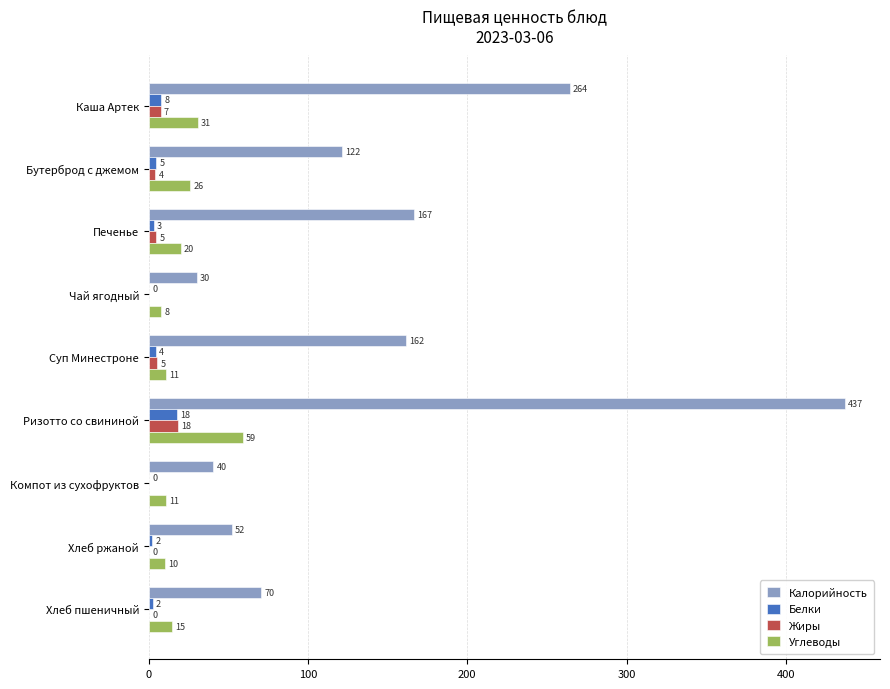

What is the maximum value shown in the chart?

437.3